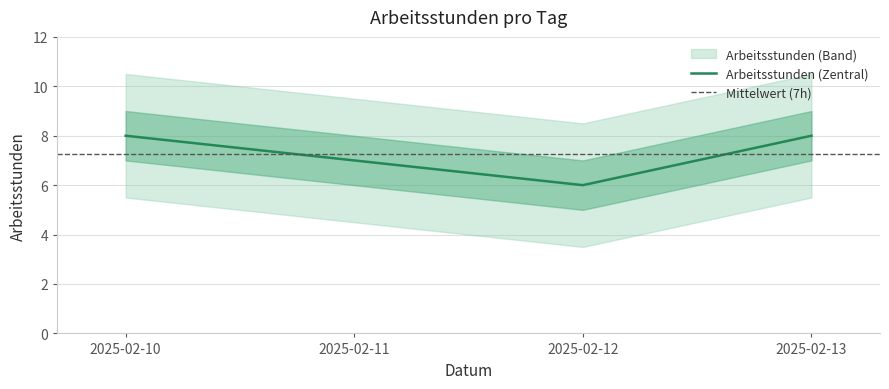

Rank the categories by value from lowest to highest.

2025-02-12, 2025-02-11, 2025-02-10, 2025-02-13